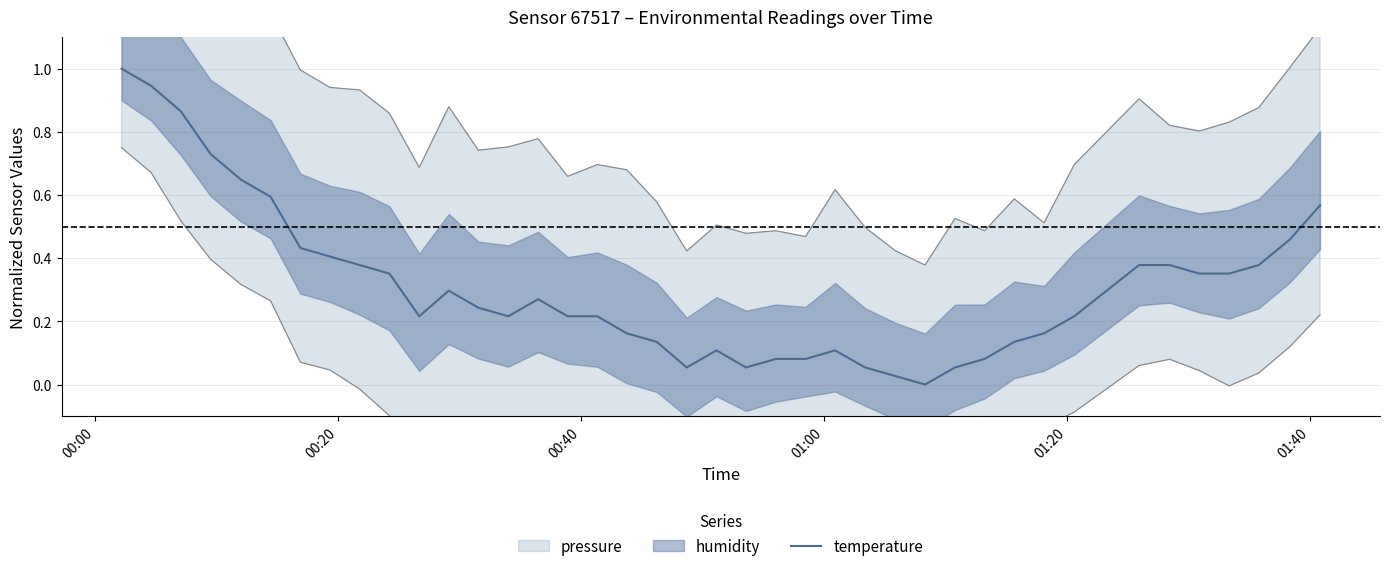

Reading left to right, extract all data points from this chart.

1.0	0.9	0.9	0.7	0.6	0.6	0.4	0.4	0.4	0.4	0.2	0.3	0.2	0.2	0.3	0.2	0.2	0.2	0.1	0.1	0.1	0.1	0.1	0.1	0.1	0.1	0.0	0.0	0.1	0.1	0.1	0.2	0.2	0.4	0.4	0.4	0.4	0.4	0.5	0.6